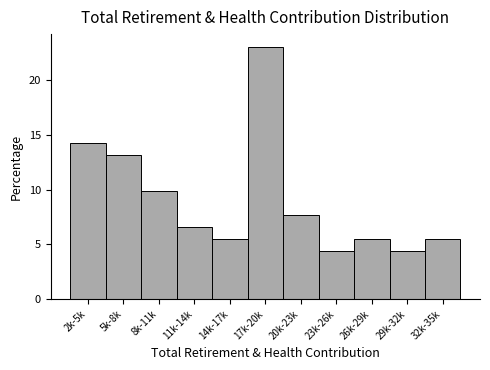

Reading right to left, extract all data points from this chart.

5.5	4.4	5.5	4.4	7.7	23.1	5.5	6.6	9.9	13.2	14.3